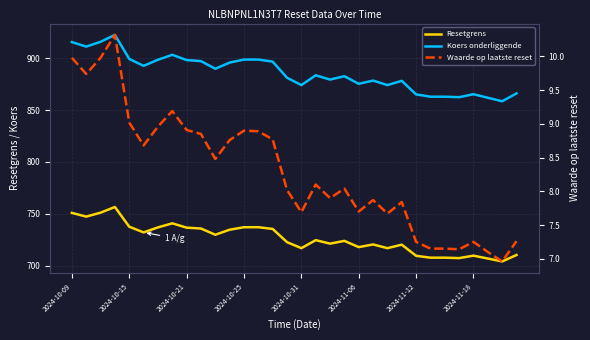

At how many categories does at least one series exceed 679?

32